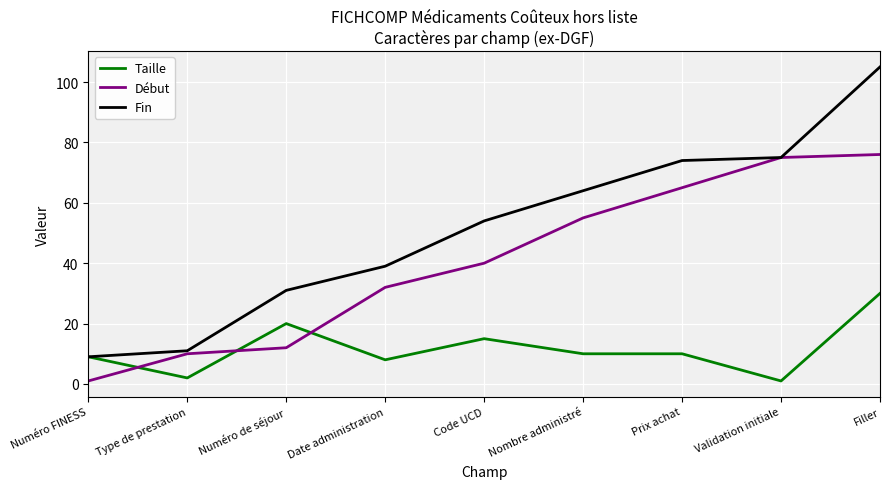

Is the value of Taille at Nombre administré greater than the value of Début at Filler?

No